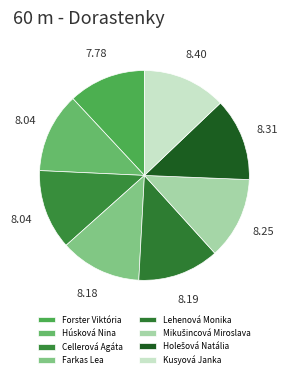

To the nearest percent, what percentage of the pie is Farkas Lea?

13%